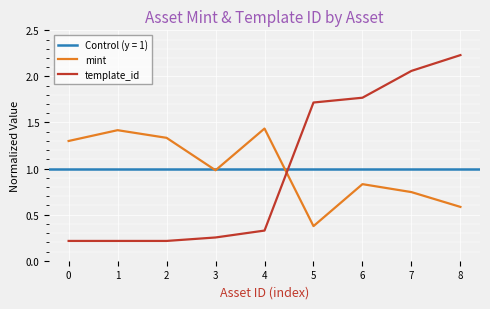

Between 2 and 7, which series saw the biggest shift?

template_id